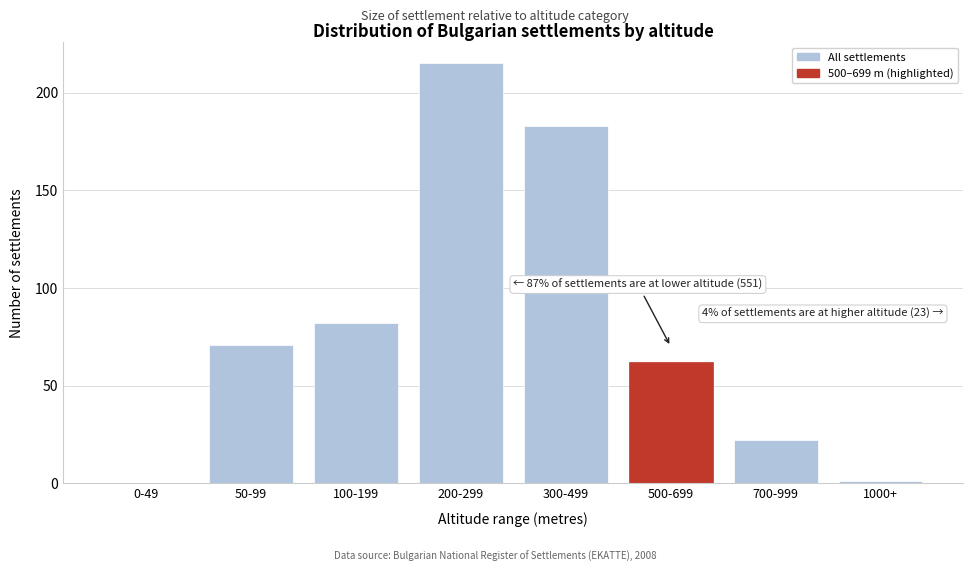

Reading left to right, list all the values displayed in this chart.

0-49=0	50-99=71	100-199=82	200-299=215	300-499=183	500-699=62	700-999=22	1000+=1